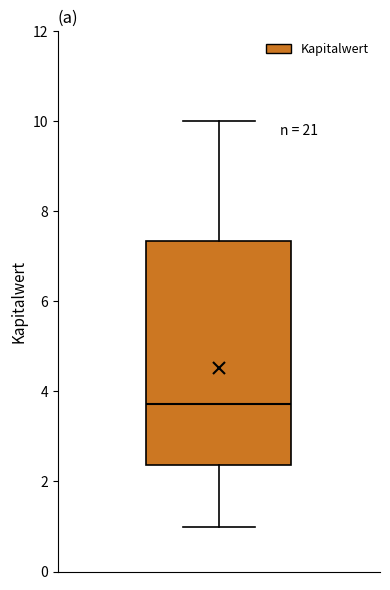

Read this box plot against the y-axis: the position of the median line, the range covered by the box, and the ends of both whiskers. The values are not printed on the chart, so give them approximately, as read against the axis.

median 3.8, box 2.4 to 7.4, whiskers 1.0 to 10.0